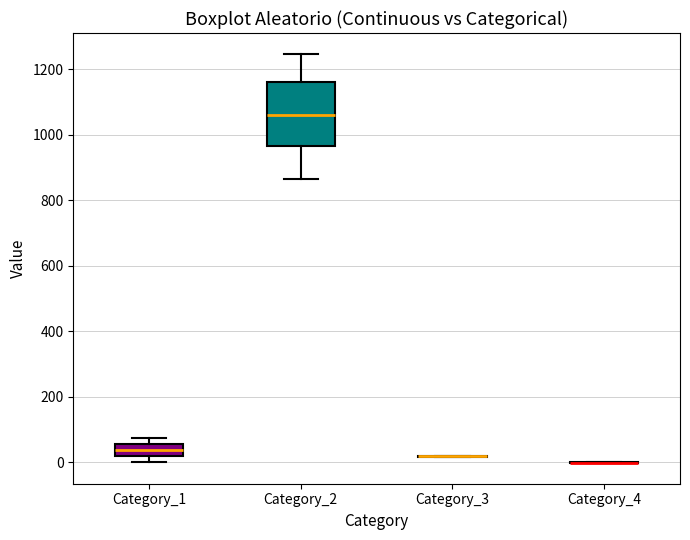

Reading left to right, read every box against the y-axis: the position of its median line, the range the box covers, and the ends of its whiskers. The values are not printed on the chart, so give them approximately, as read against the axis.

Category_1: median 40, box 20 to 60, whiskers 0 to 80
Category_2: median 1060, box 960 to 1160, whiskers 860 to 1240
Category_3: box collapsed to a line at 20, whiskers 20 to 20
Category_4: box collapsed to a line at 0, whiskers 0 to 0